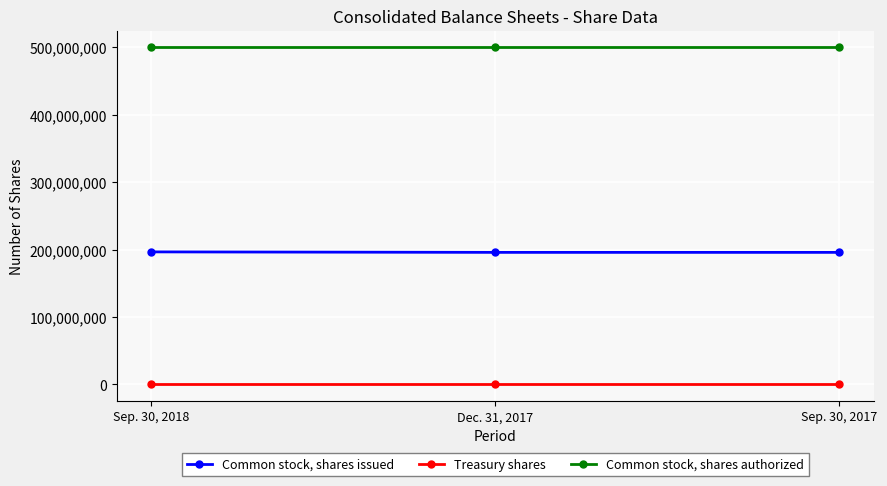

Is this an area chart (filled region under the line)?

No